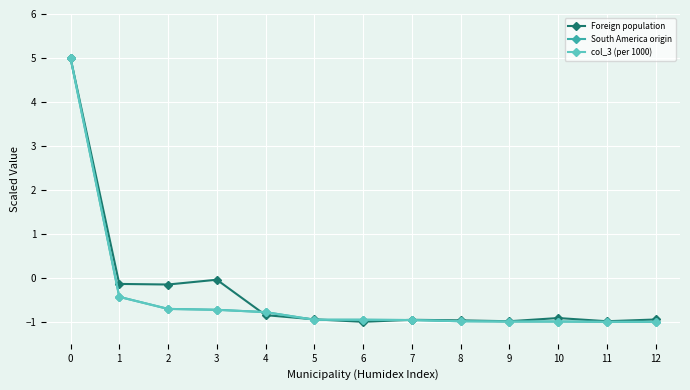

Is the value of col_3 (per 1000) at 2 greater than the value of South America origin at 6?

Yes